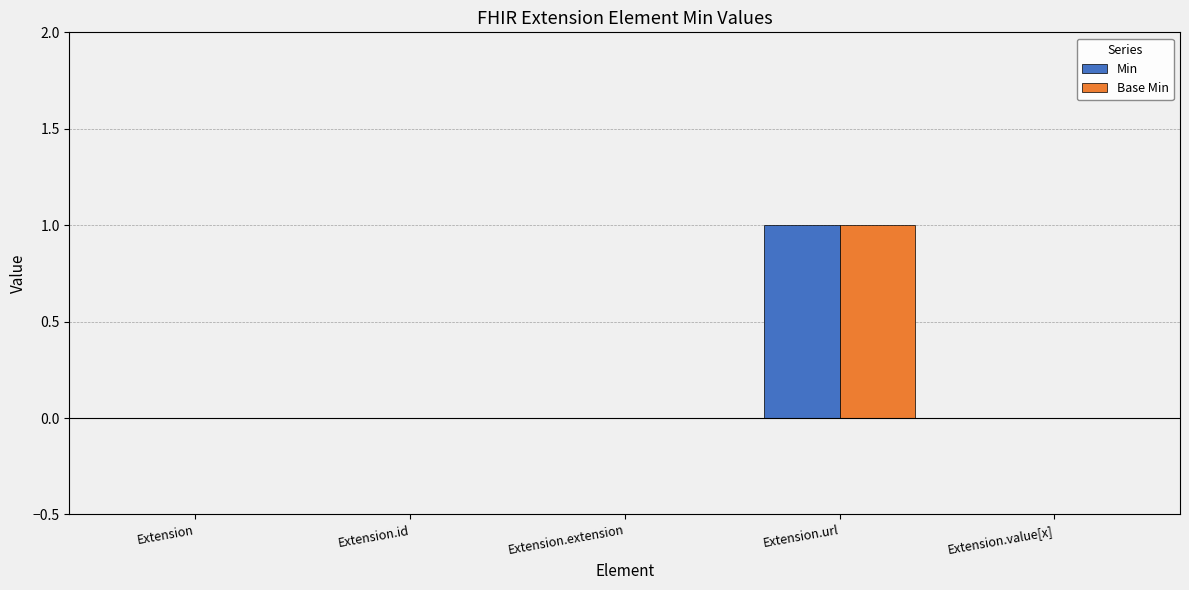

Count the number of categories in the chart.

5